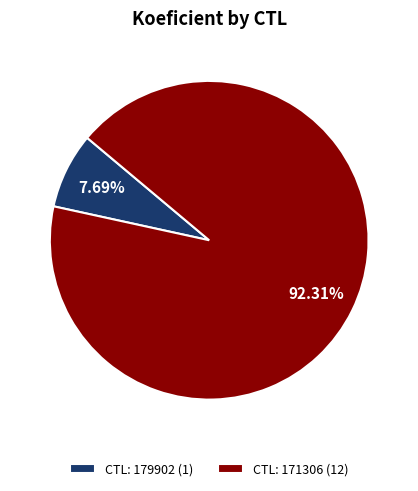

Rank the categories by value from lowest to highest.

CTL: 179902 (1), CTL: 171306 (12)